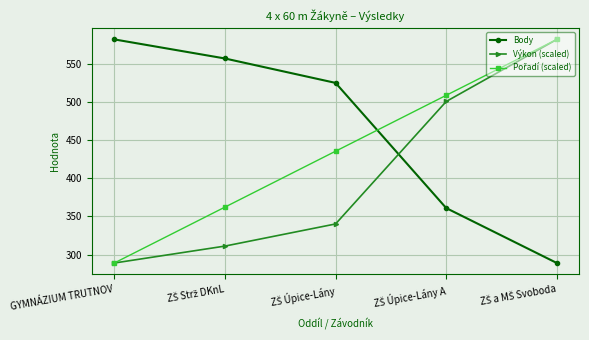

How many times do Body and Výkon (scaled) cross each other?

1